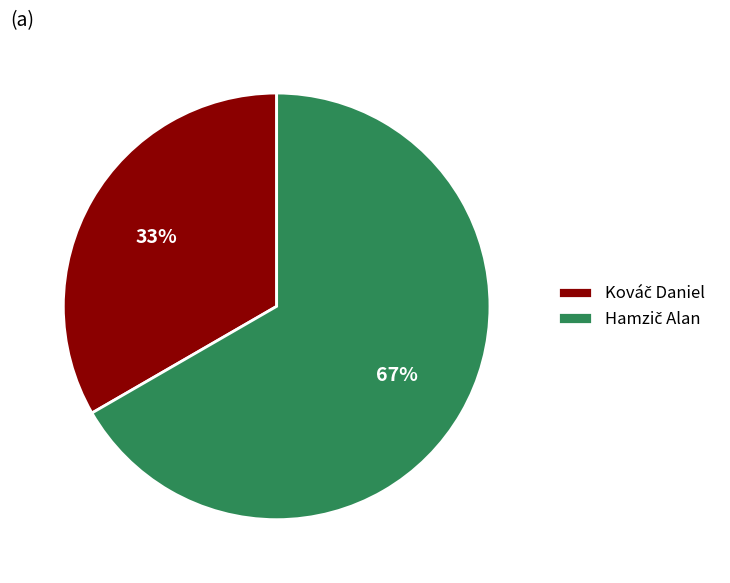

Is there a majority slice in this chart?

Yes